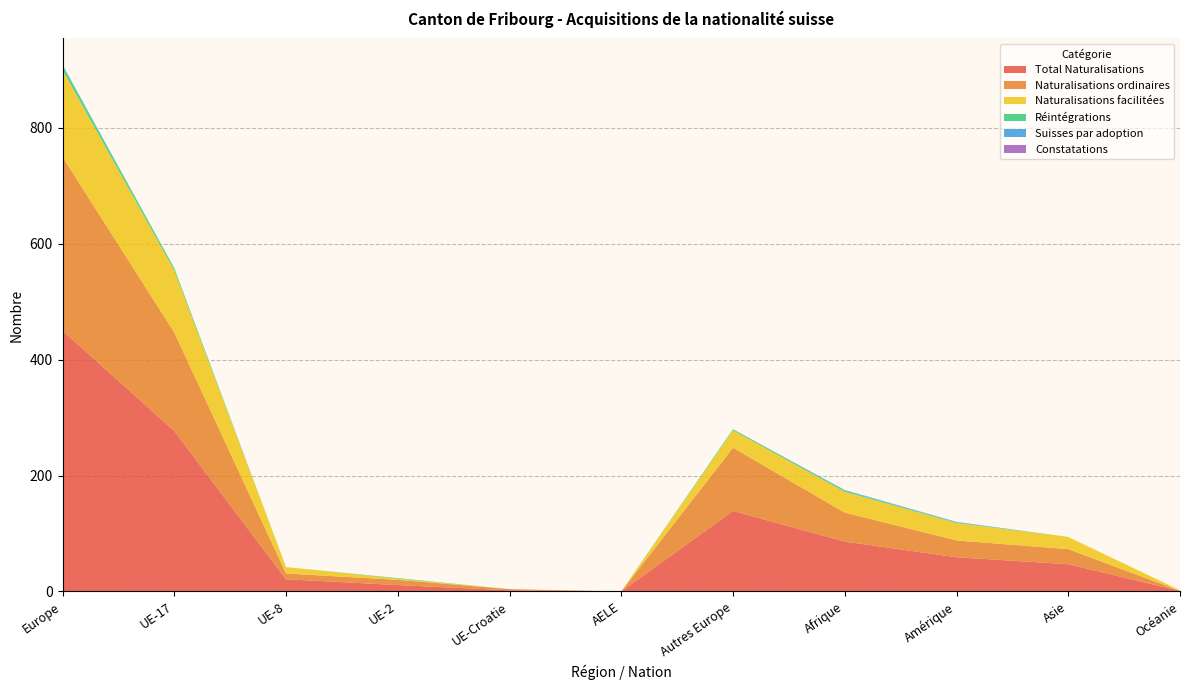

Reading left to right, transcribe all the data shown in this chart.

Total Naturalisations: Europe=450	UE-17=277	UE-8=21	UE-2=11	UE-Croatie=2	AELE=0	Autres Europe=139	Afrique=86	Amérique=59	Asie=47	Océanie=1
Naturalisations ordinaires: Europe=300	UE-17=170	UE-8=10	UE-2=9	UE-Croatie=2	AELE=0	Autres Europe=109	Afrique=50	Amérique=29	Asie=26	Océanie=0
Naturalisations facilitées: Europe=150	UE-17=107	UE-8=11	UE-2=2	UE-Croatie=0	AELE=0	Autres Europe=30	Afrique=36	Amérique=30	Asie=21	Océanie=1
Réintégrations: Europe=7	UE-17=4	UE-8=0	UE-2=1	UE-Croatie=0	AELE=0	Autres Europe=2	Afrique=2	Amérique=1	Asie=0	Océanie=0
Suisses par adoption: Europe=2	UE-17=0	UE-8=0	UE-2=0	UE-Croatie=0	AELE=0	Autres Europe=0	Afrique=1	Amérique=1	Asie=0	Océanie=0
Constatations: Europe=0	UE-17=0	UE-8=0	UE-2=0	UE-Croatie=0	AELE=0	Autres Europe=0	Afrique=0	Amérique=0	Asie=0	Océanie=0